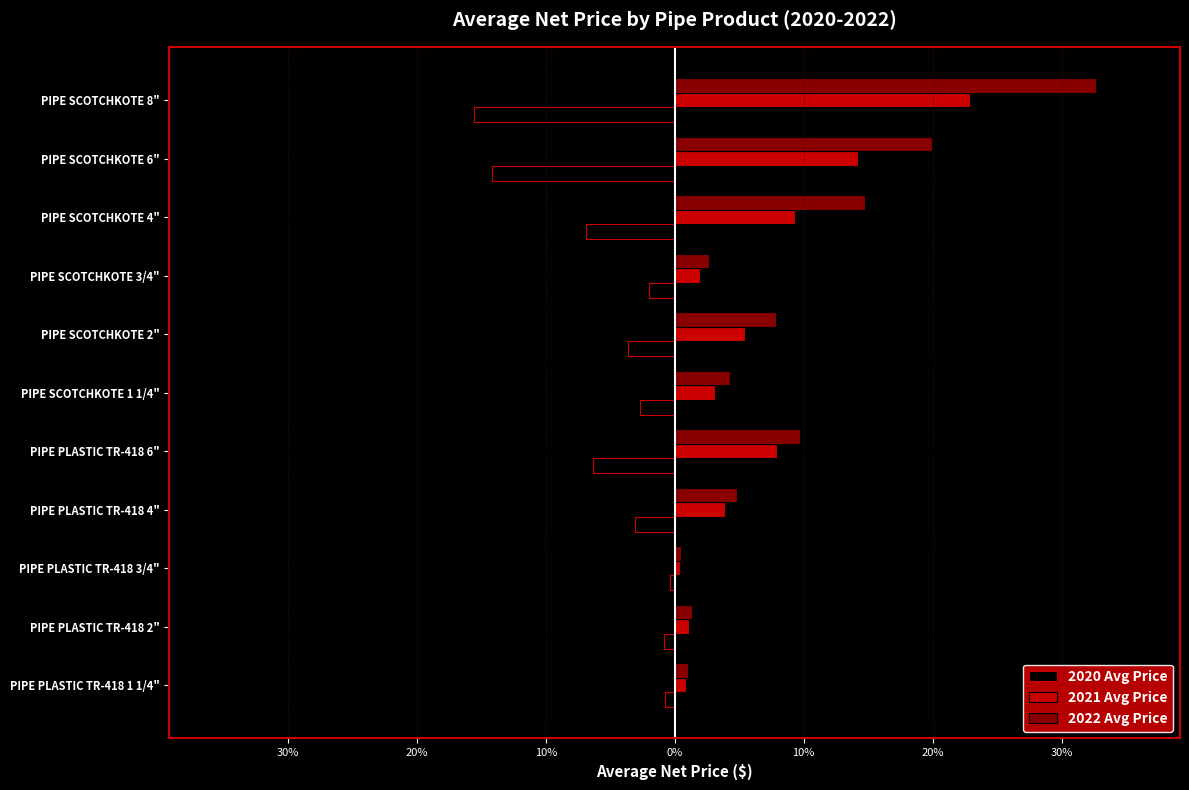

What is the difference between the maximum and minimum values in the 2020 Avg Price series?

15.2